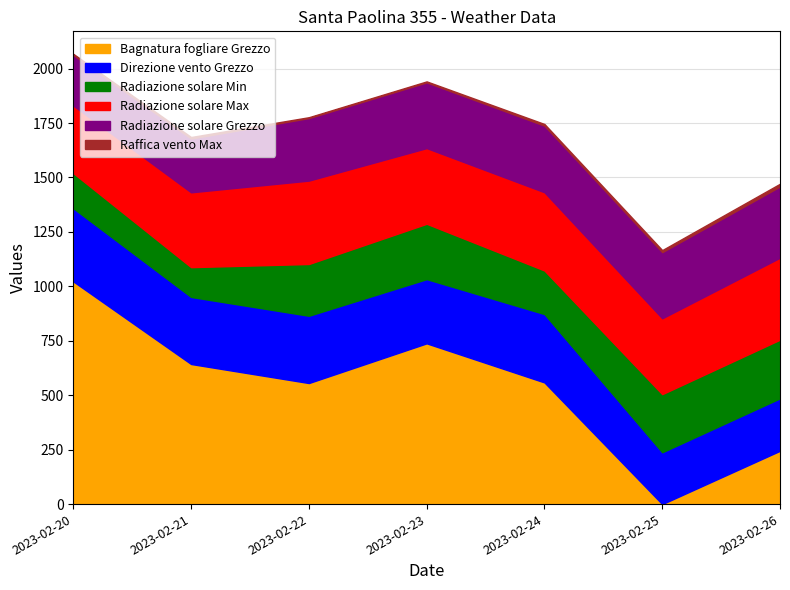

Which category has the lowest value in the Bagnatura fogliare Grezzo series?

2023-02-25